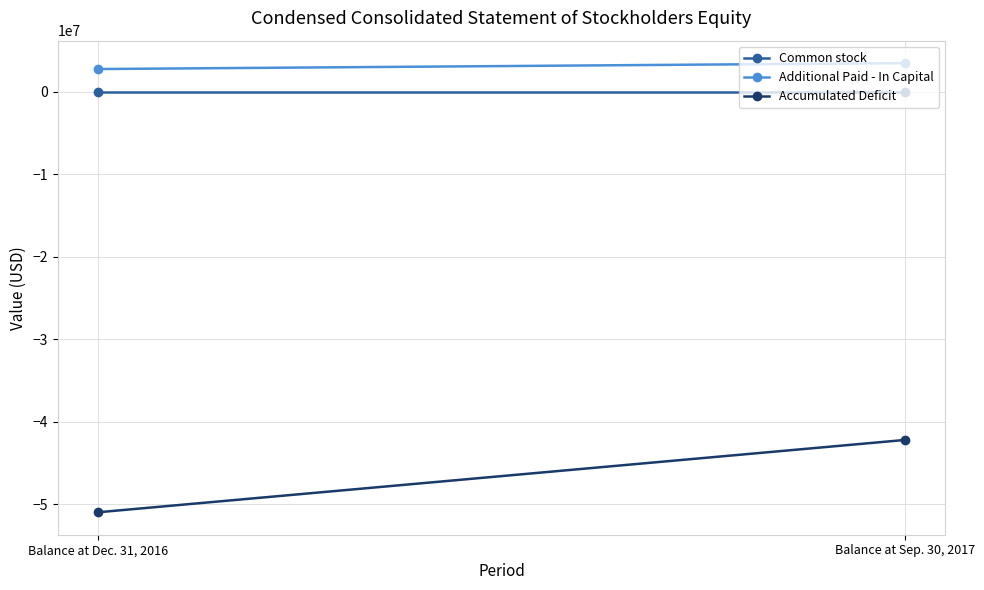

Which has a higher value, Balance at Sep. 30, 2017 or Balance at Dec. 31, 2016?

Balance at Sep. 30, 2017